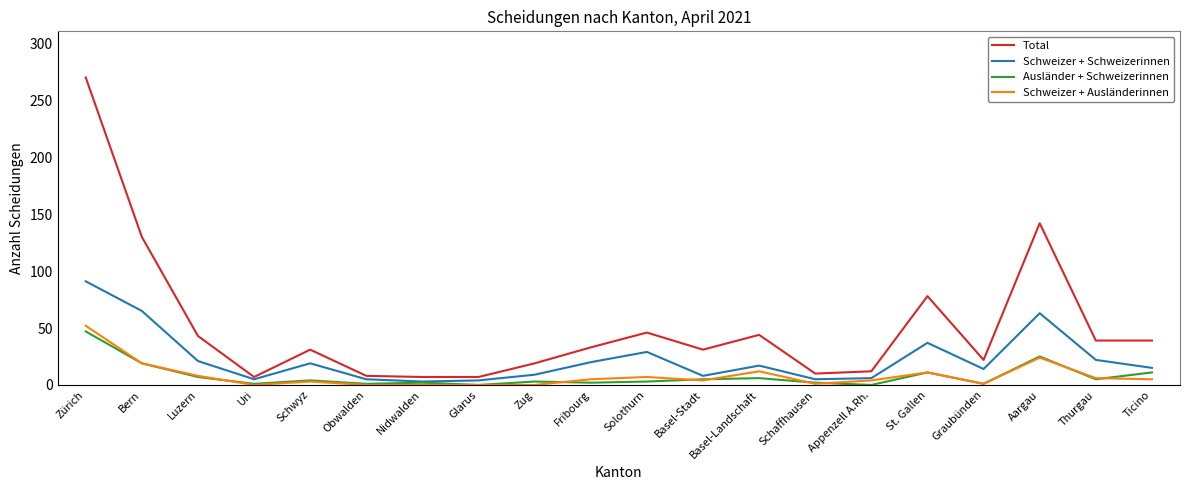

Which series has the largest total across all categories?

Total